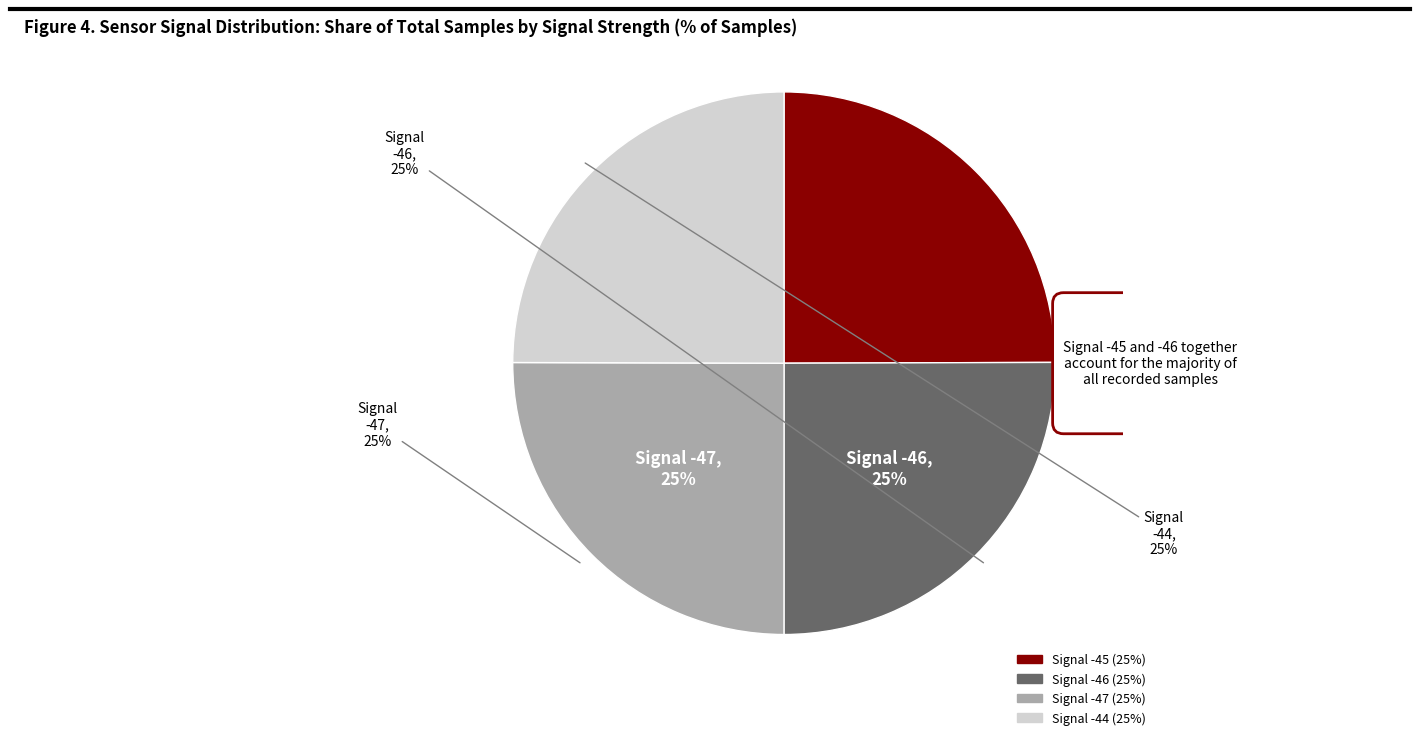

How many slices are in this pie chart?

4